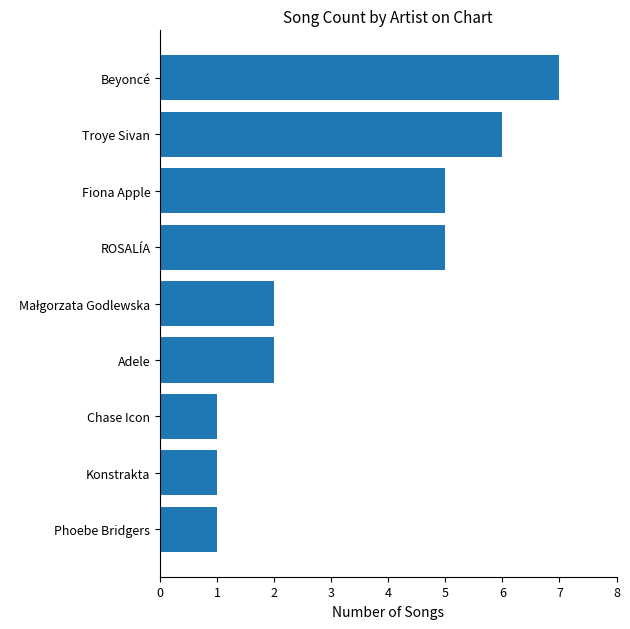

Is it true that the value at Adele is 2?

True